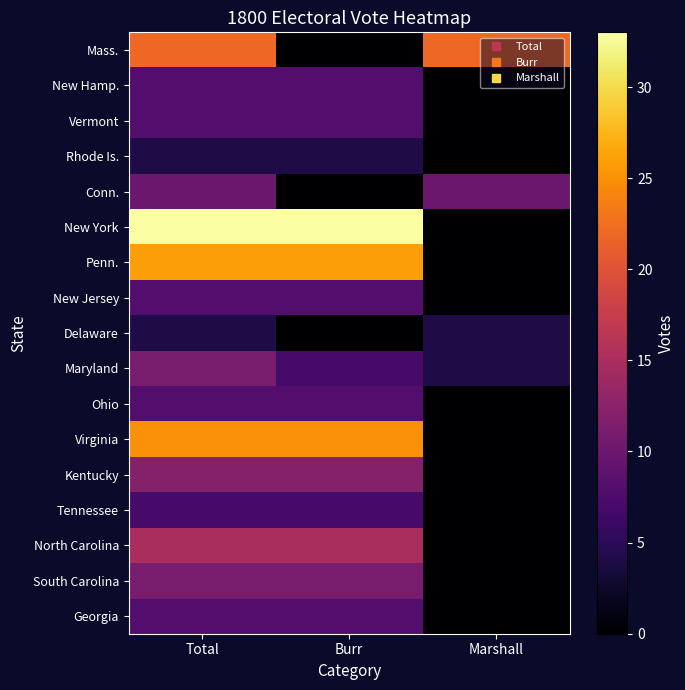

What is the spread (max minus min) of values at Marshall?

22